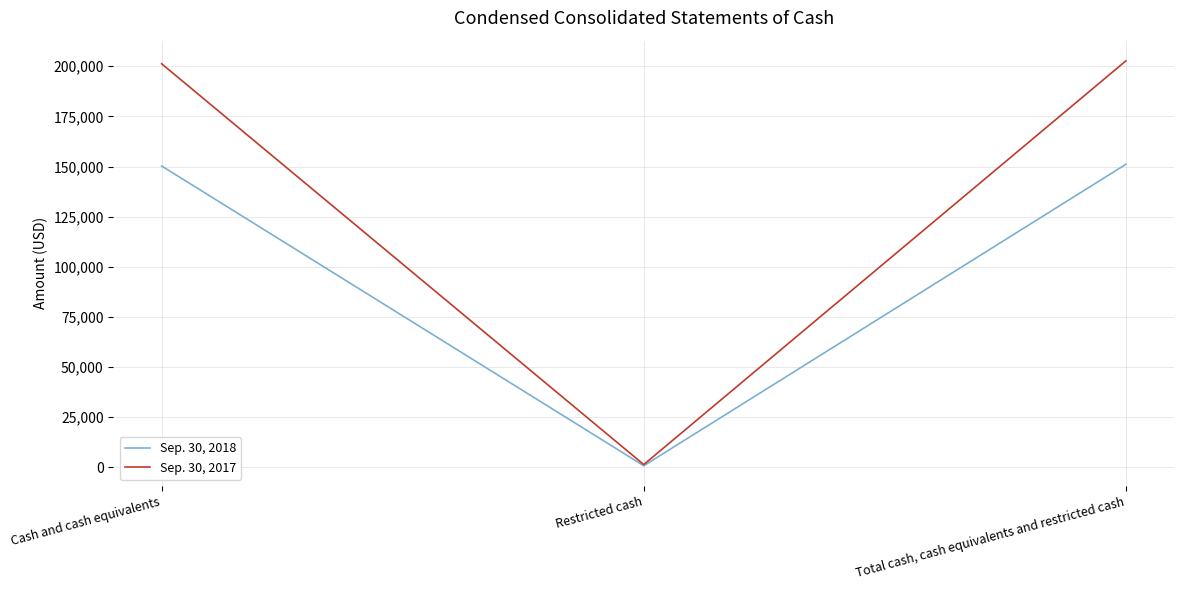

What is the average value of the Sep. 30, 2018 series?

100734